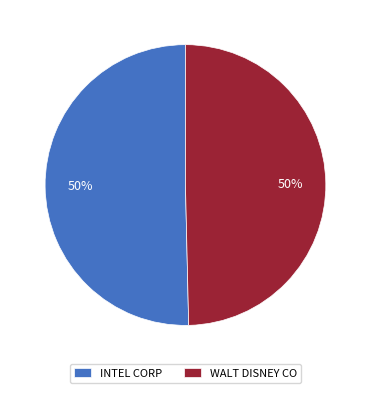

How many slices are in this pie chart?

2